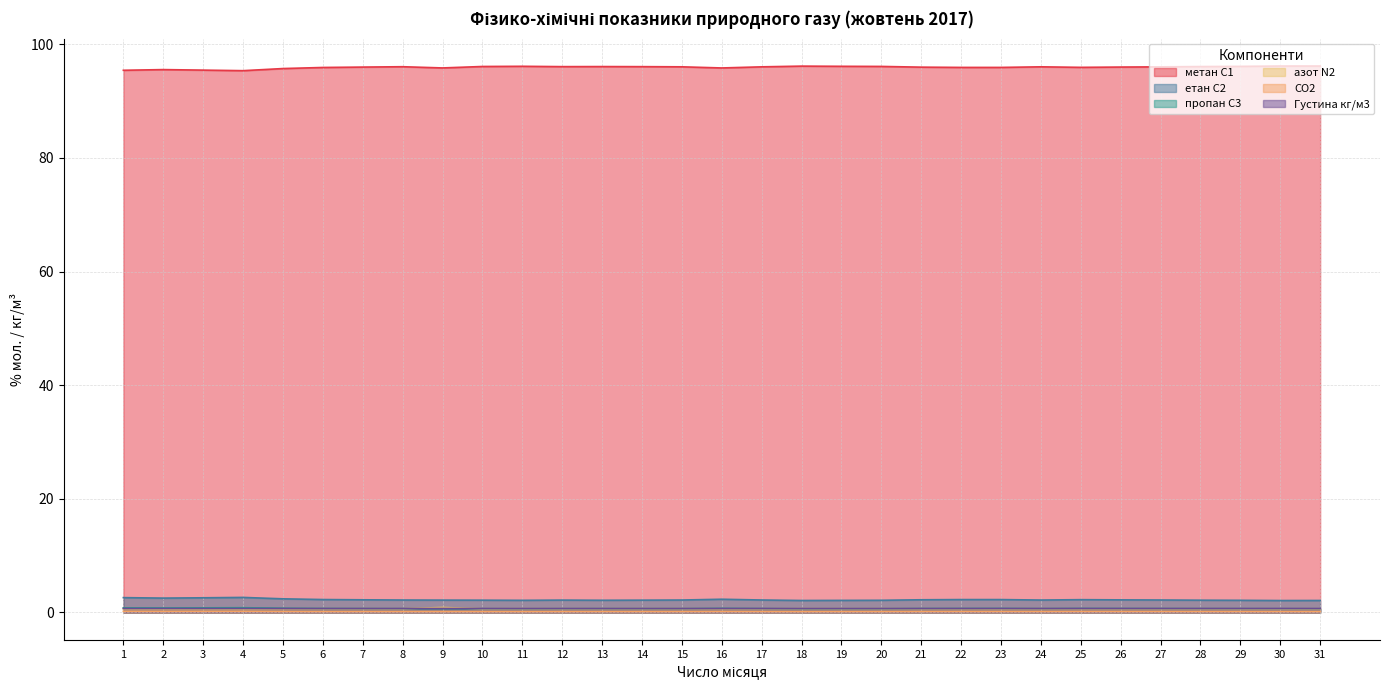

At 18, list the series in order from smallest to largest.

CO2, пропан С3, азот N2, Густина кг/м3, етан С2, метан С1